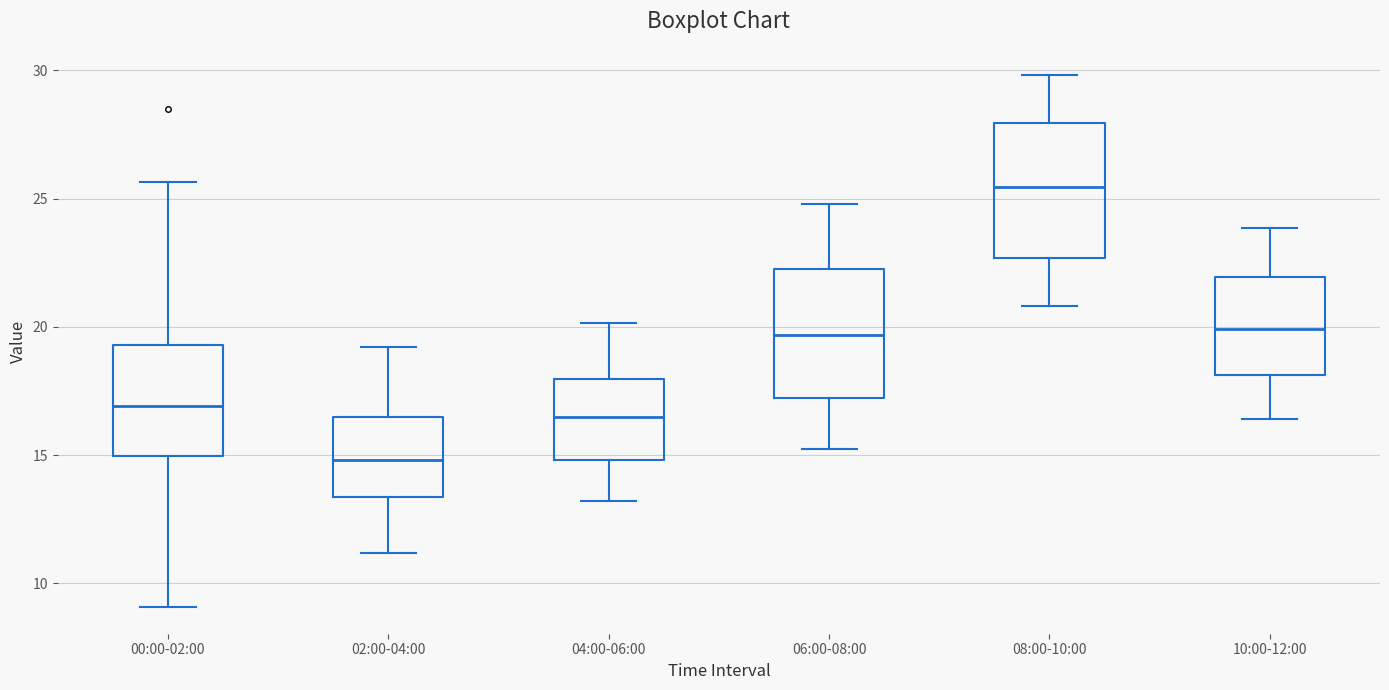

Reading left to right, transcribe this box plot: for each box, give where its median line is, the range the box spans, and where its two whiskers end, as read against the y-axis. The values are not printed on the chart, so give them approximately, as read against the axis.

00:00-02:00: median 17.0, box 15.0 to 19.5, whiskers 9.0 to 25.5
02:00-04:00: median 15.0, box 13.5 to 16.5, whiskers 11.0 to 19.0
04:00-06:00: median 16.5, box 15.0 to 18.0, whiskers 13.0 to 20.0
06:00-08:00: median 19.5, box 17.0 to 22.5, whiskers 15.5 to 25.0
08:00-10:00: median 25.5, box 22.5 to 28.0, whiskers 21.0 to 30.0
10:00-12:00: median 20.0, box 18.0 to 22.0, whiskers 16.5 to 24.0